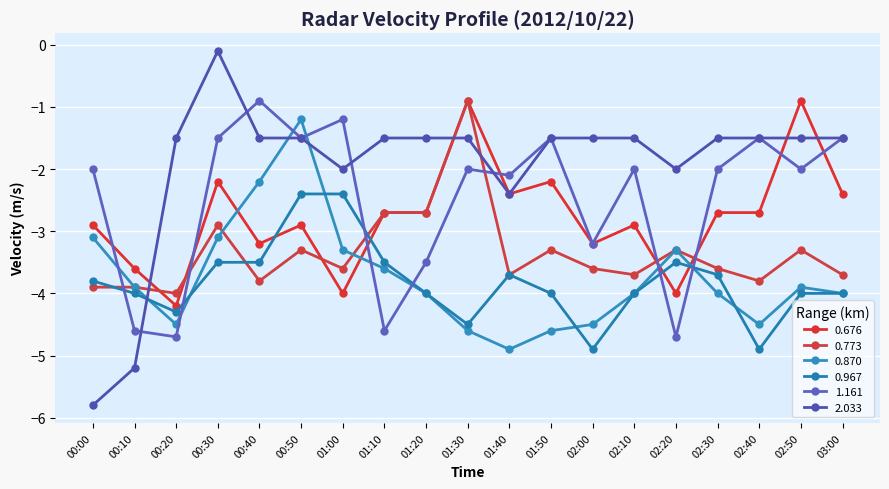

What is the spread (max minus min) of values at 02:30?

2.5